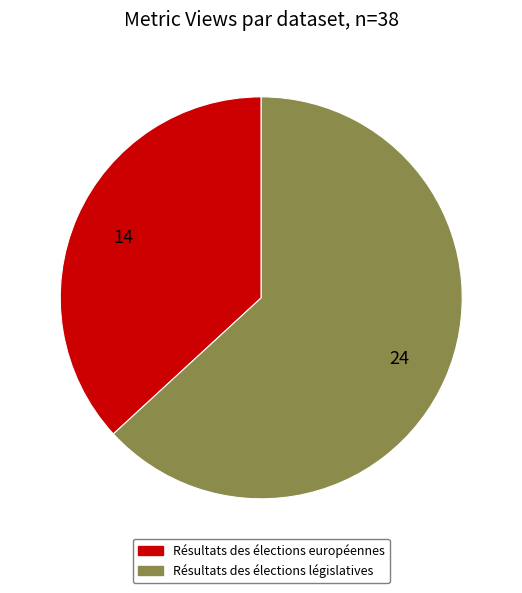

Is the sum of Résultats des élections européennes and Résultats des élections législatives greater than half?

Yes